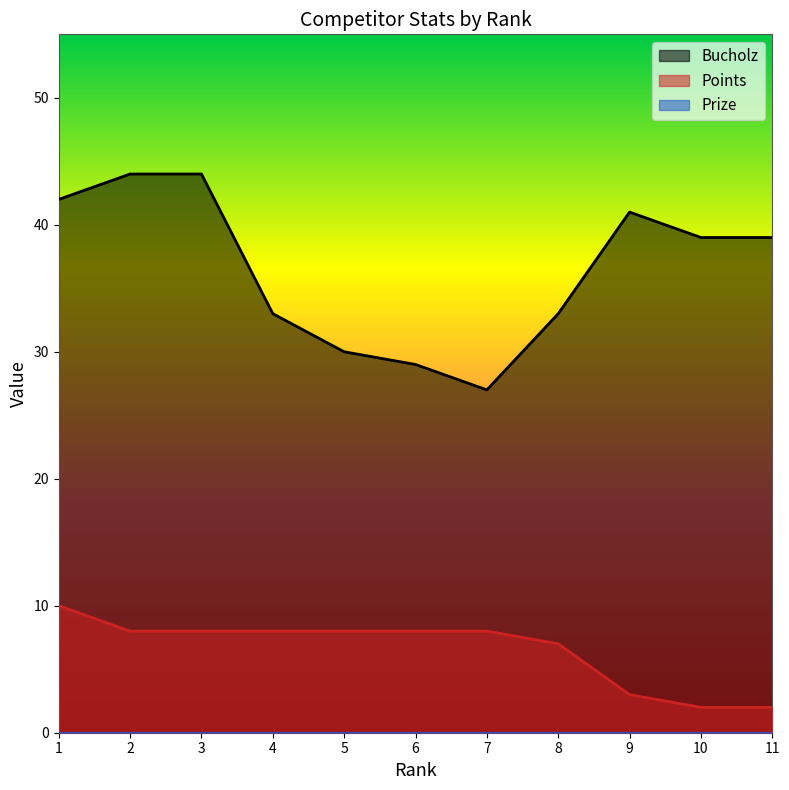

How many interior local peaks does the Bucholz series have?

1